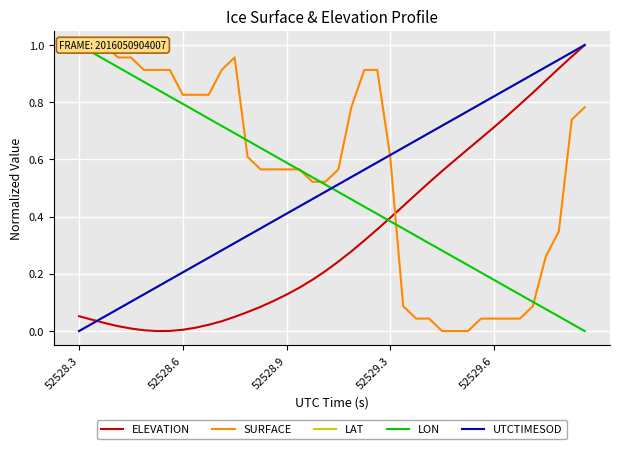

The value of UTCTIMESOD at 52528.6 is 0.2. True or false?

True